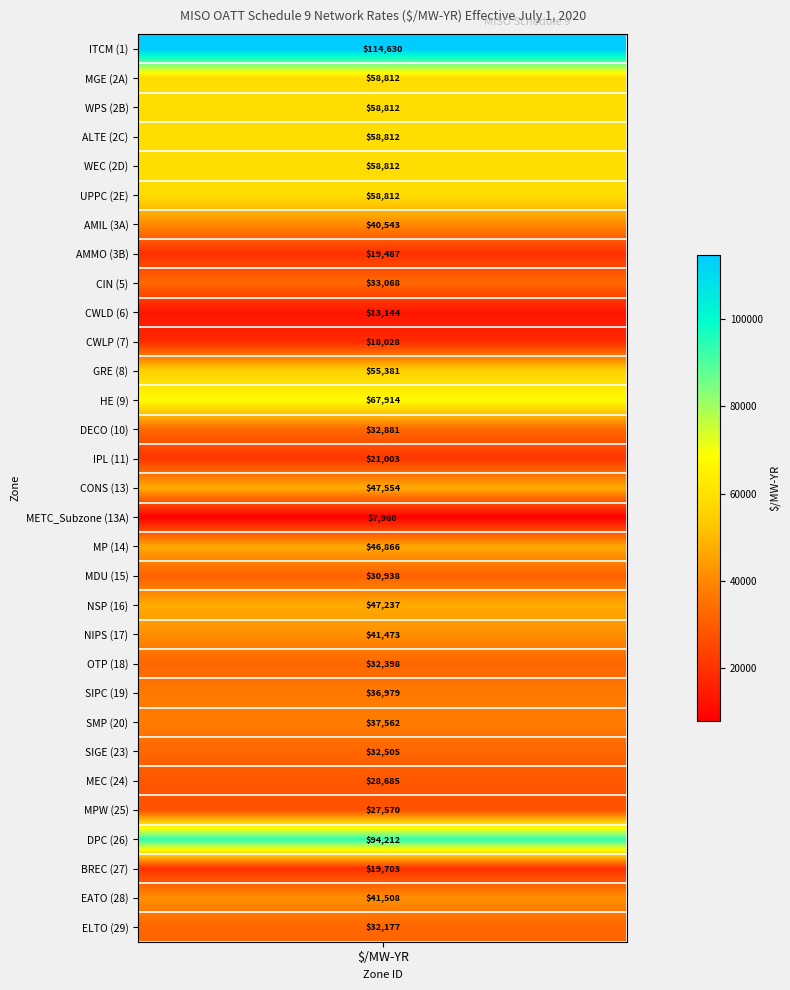

Rank the categories by value from lowest to highest.

16, 9, 10, 7, 28, 14, 26, 25, 18, 30, 21, 24, 13, 8, 22, 23, 6, 20, 29, 17, 19, 15, 11, 5, 1, 2, 4, 3, 12, 27, values